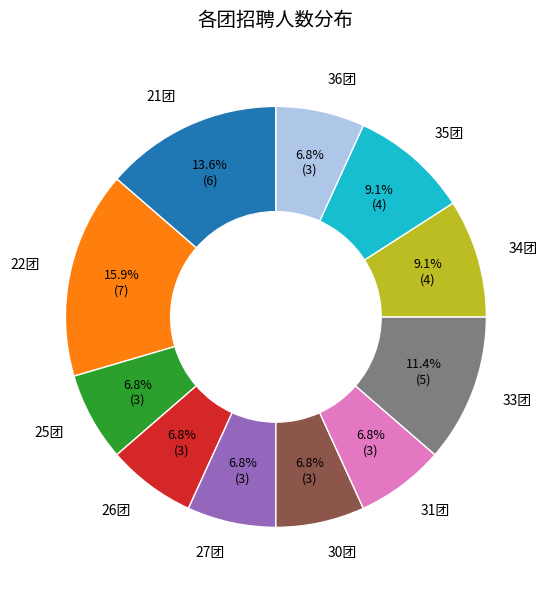

Does any single category account for the majority?

No